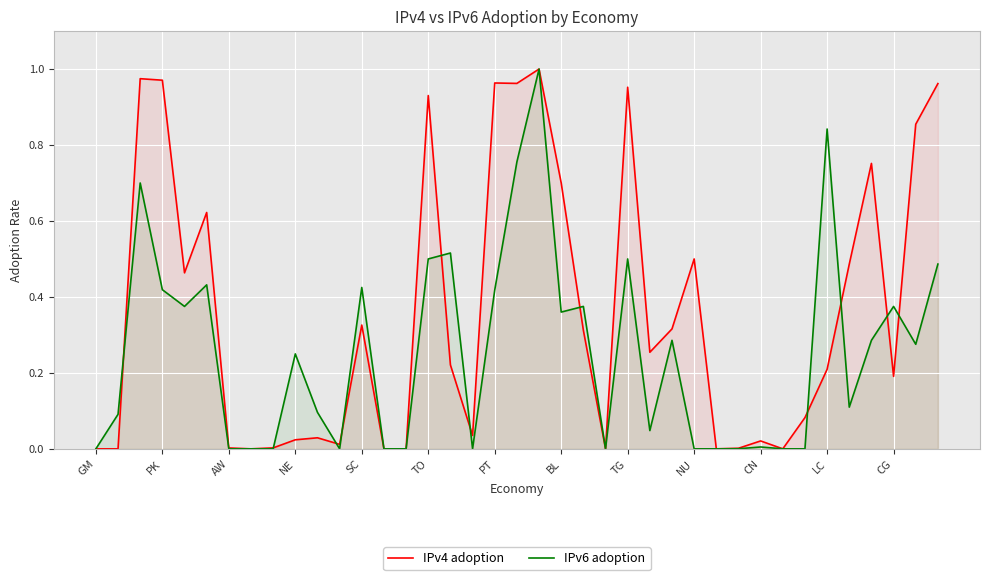

The IPv4 adoption series shows 1.4 at TO. True or false?

False